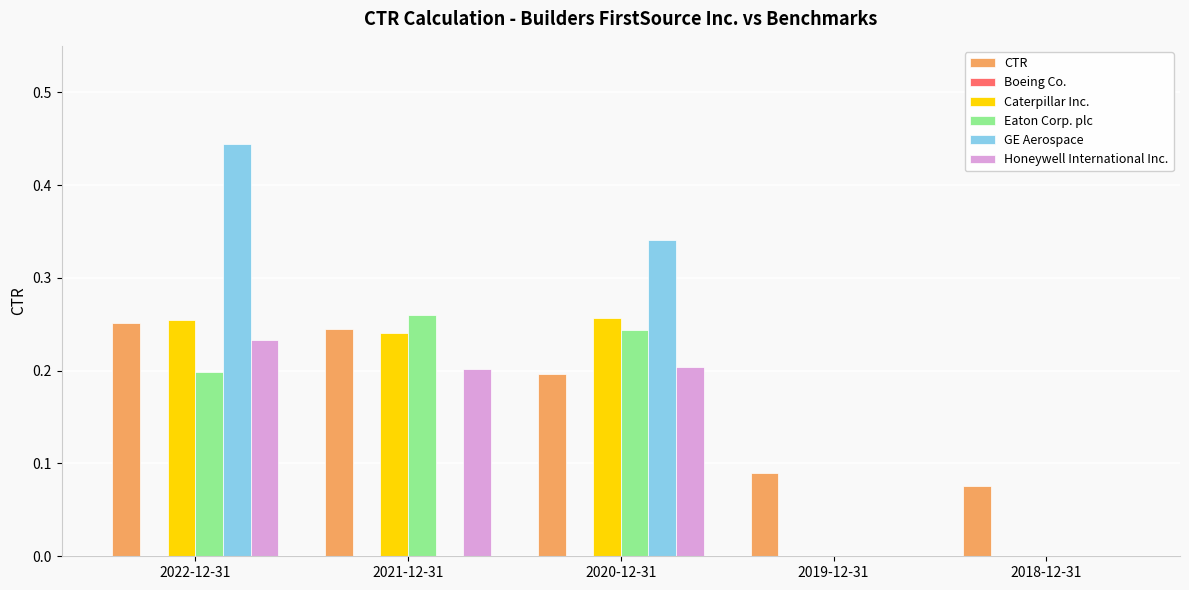

The value of Honeywell International Inc. at 2022-12-31 is 0.1. True or false?

False